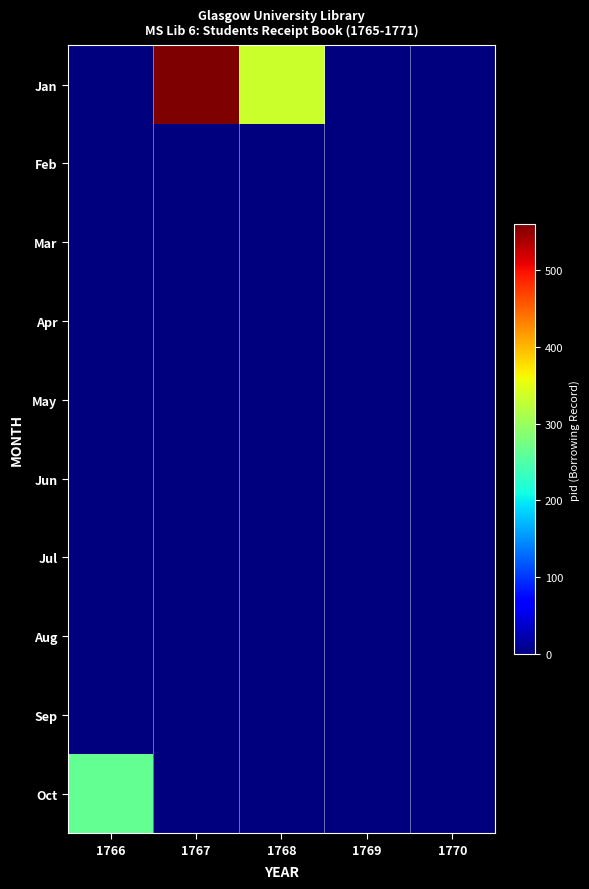

How many categories are shown in the chart?

5